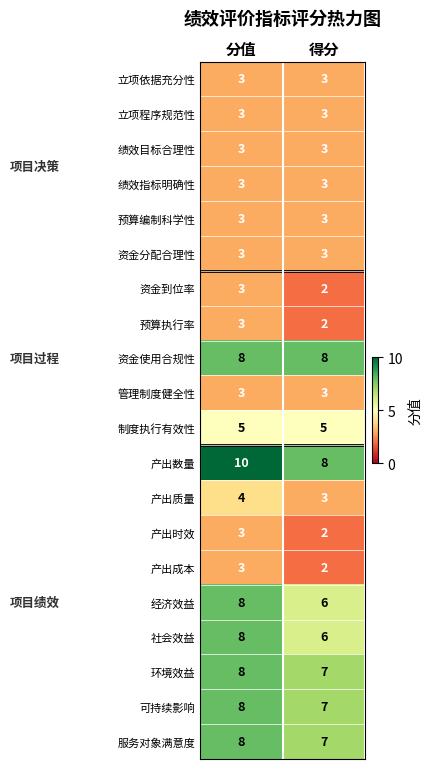

What is the difference between the highest and lowest values at 得分?

6